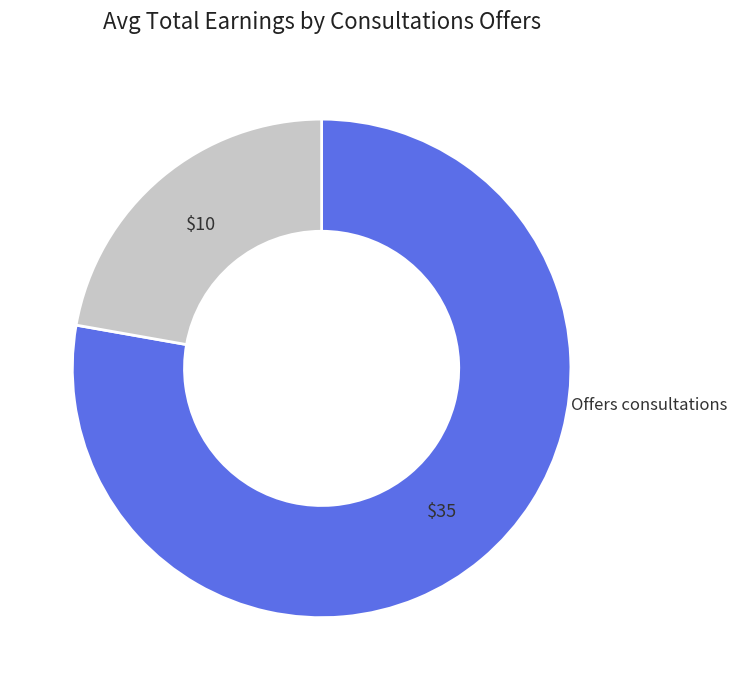

Is there any slice that represents more than half of the pie?

Yes